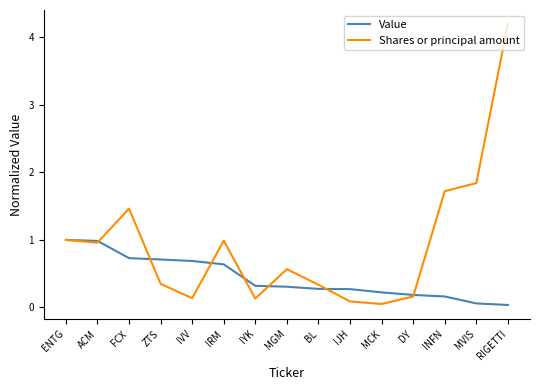

Is this an area chart (filled region under the line)?

No